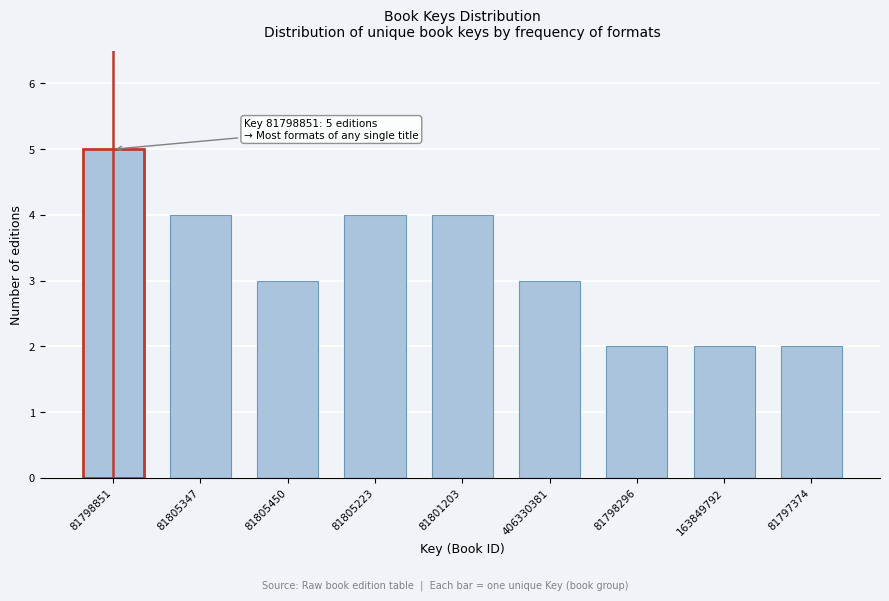

Reading left to right, extract all data points from this chart.

5	4	3	4	4	3	2	2	2